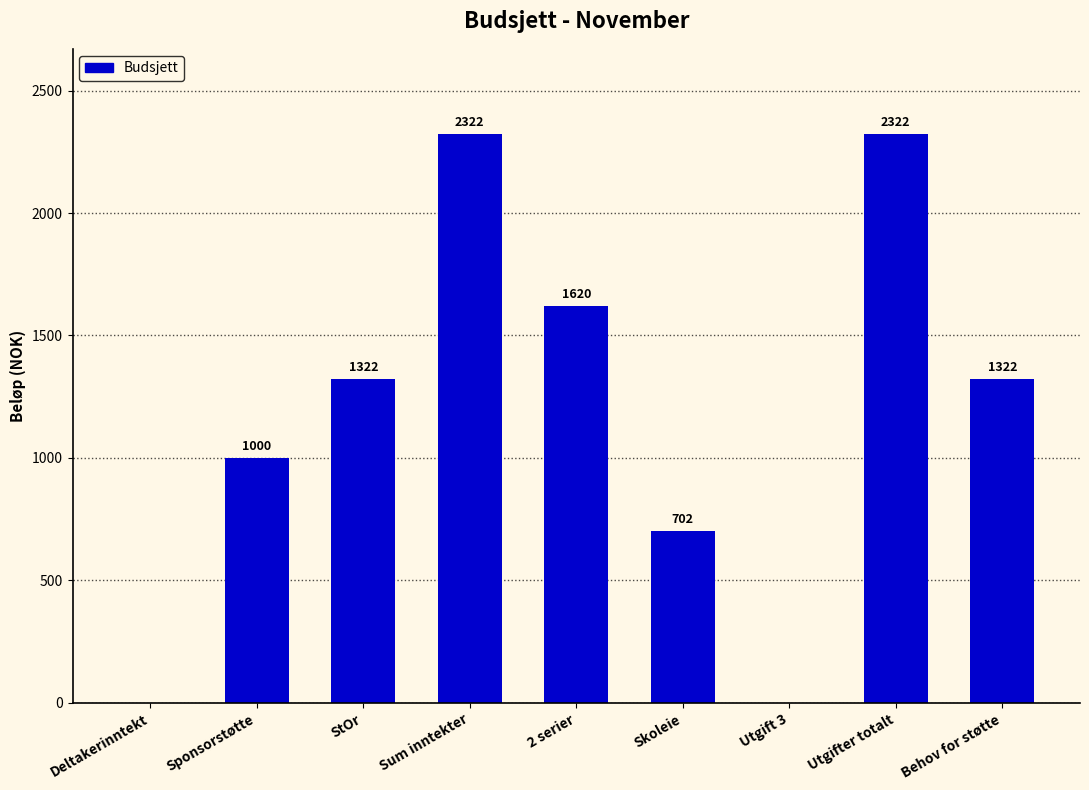

Count the number of categories in the chart.

9